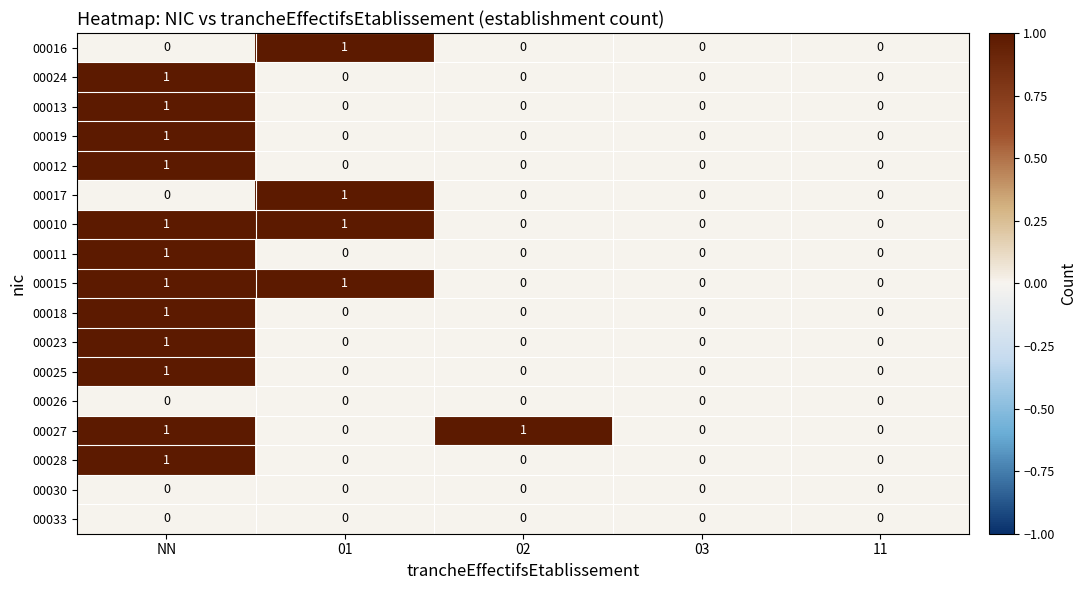

Count the 00028 values in the range 0 to 1.

5